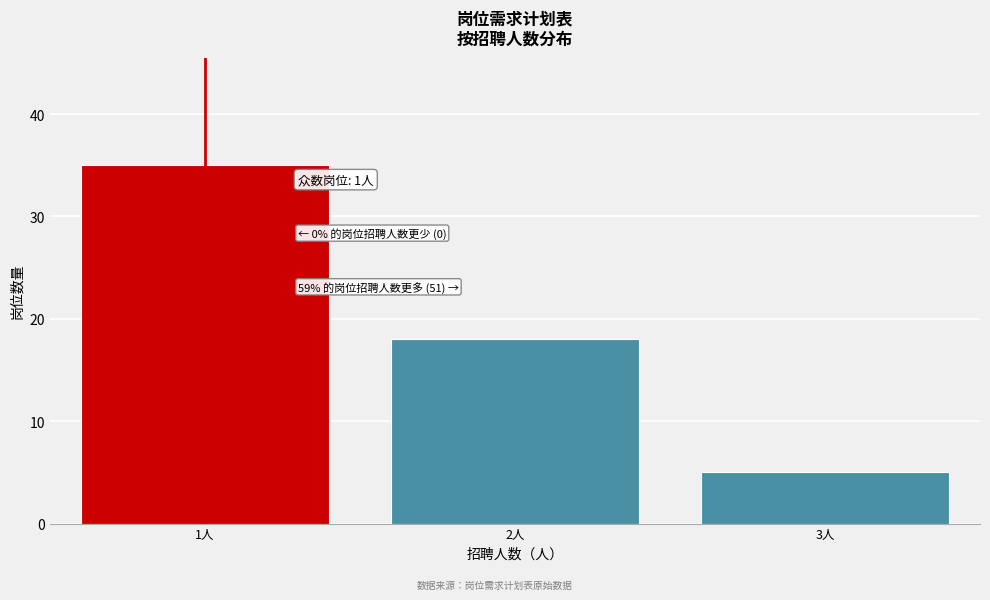

Reading right to left, extract all data points from this chart.

3人=5	2人=18	1人=35